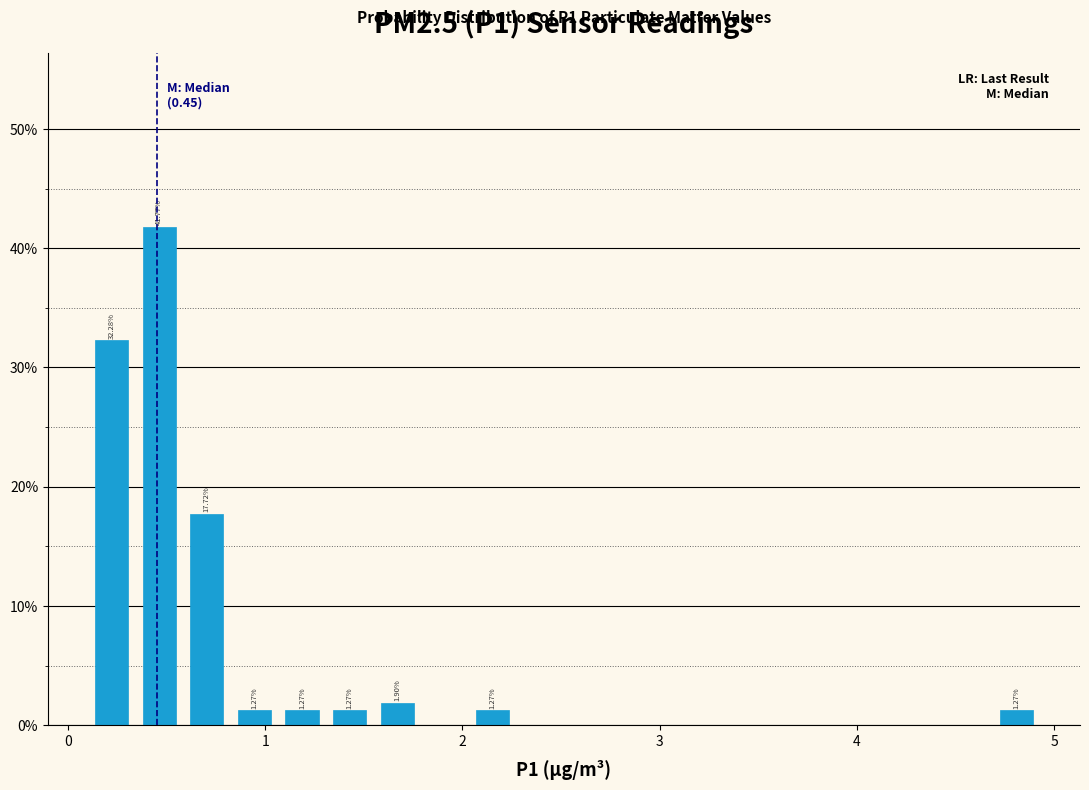

Around what value on the x-axis is the tallest bar? Give the approximate position of its centre, as read against the axis.

0.5